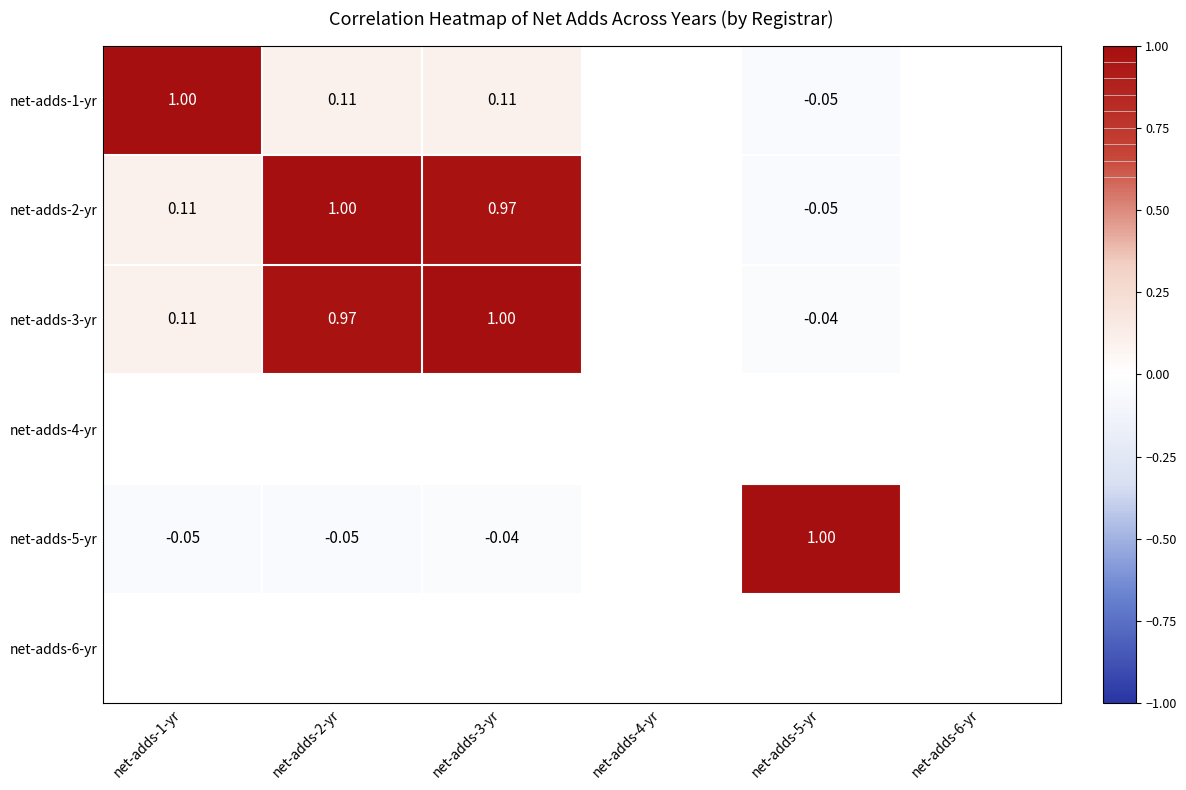

Is the value of net-adds-5-yr at net-adds-3-yr greater than the value of net-adds-3-yr at net-adds-3-yr?

No